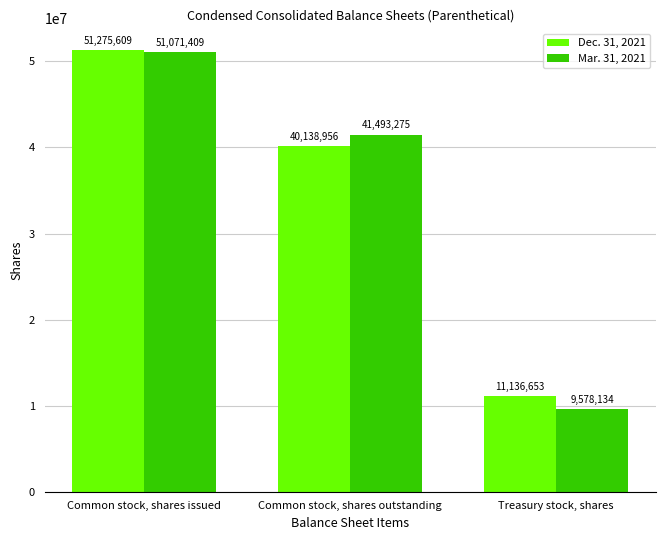

How many groups of bars are there?

3